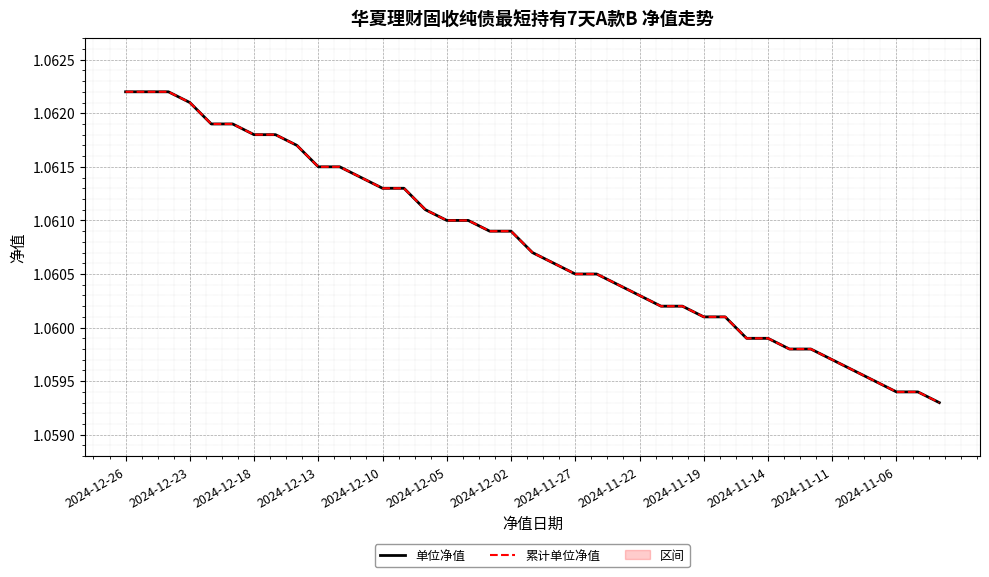

True or false: 单位净值 has more than 2 points higher than both neighbors.

False